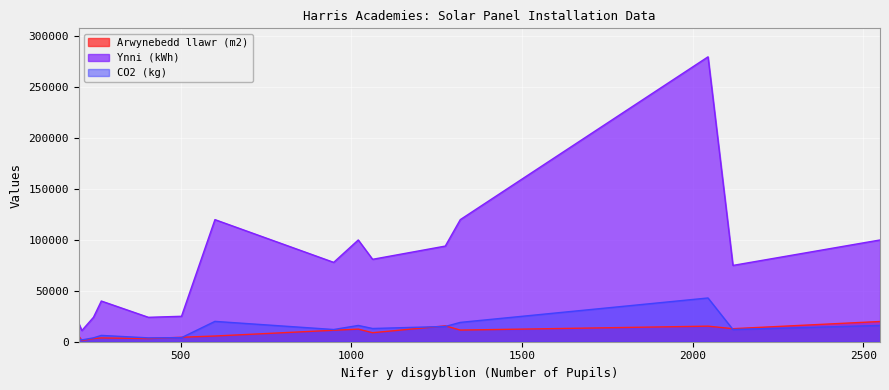

Is the value of Ynni (kWh) at Harris Primary Academy Beckenham Green greater than the value of Arwynebedd llawr (m2) at Harris Academy Bermondsey?

No